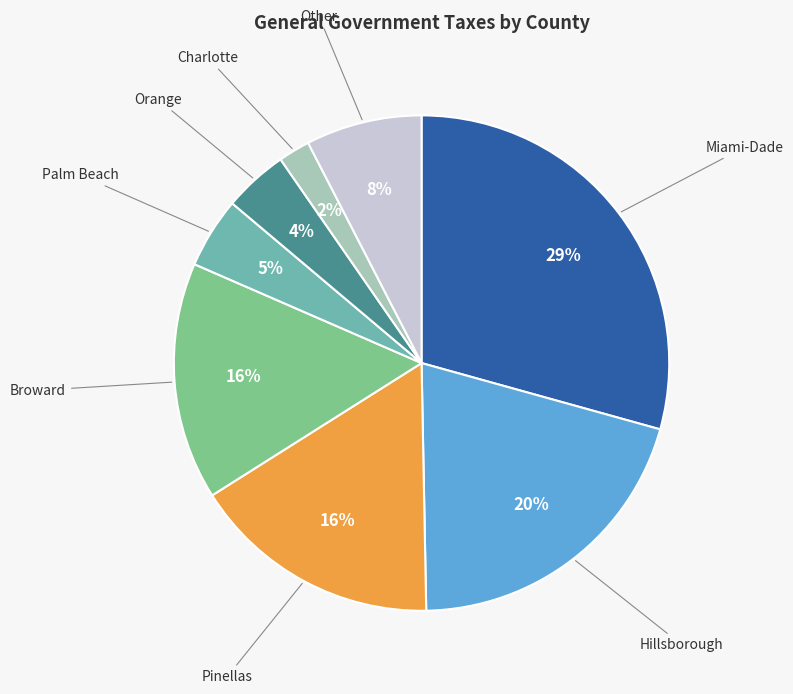

To the nearest percent, what is the difference between the largest and smallest slice percentages?

27%